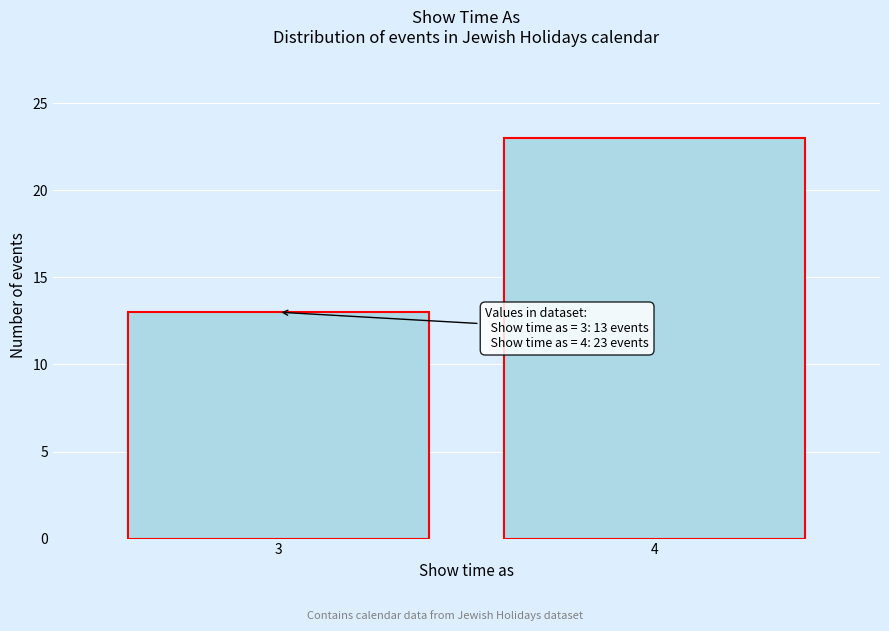

Reading left to right, extract all data points from this chart.

3=13	4=23